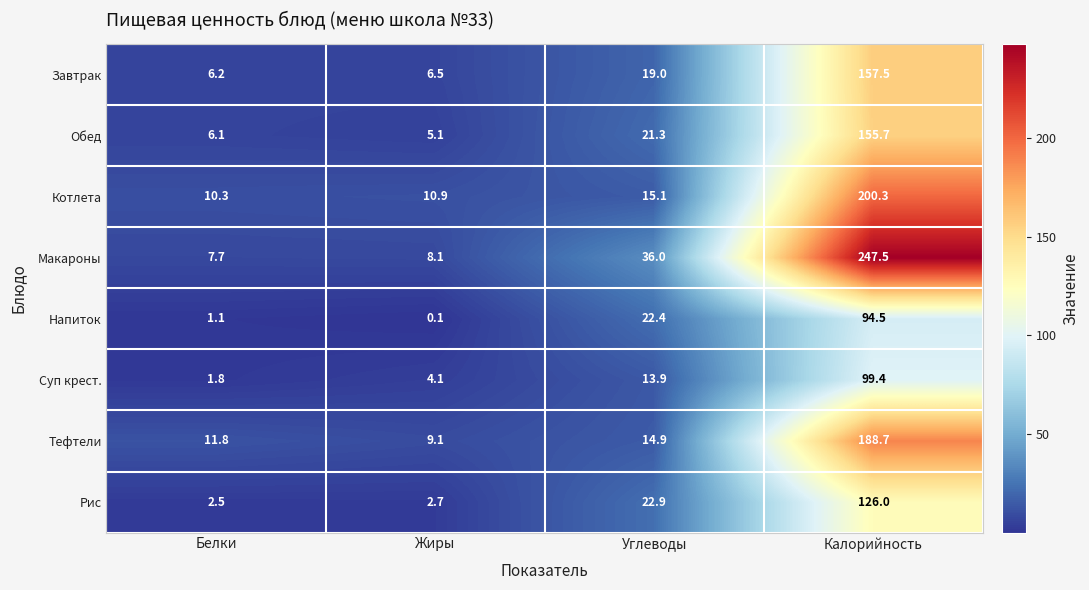

Is the value of Завтрак at Углеводы greater than the value of Рис at Жиры?

Yes